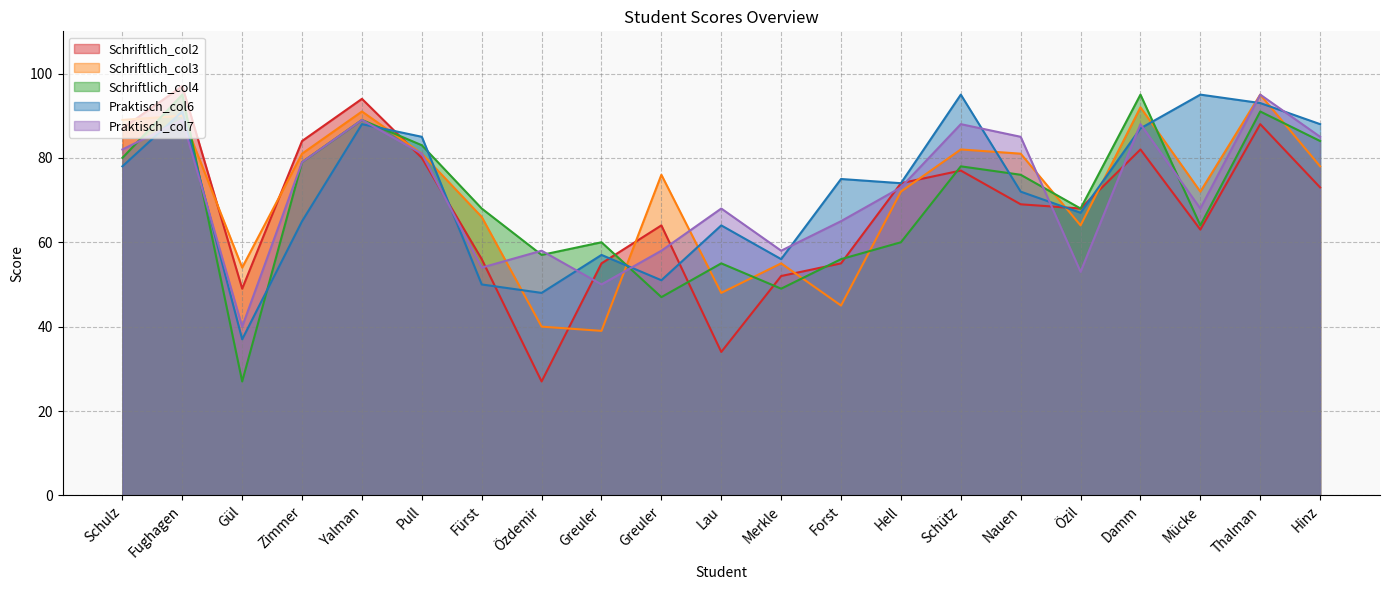

Read the Praktisch_col7 value at Mücke.

68